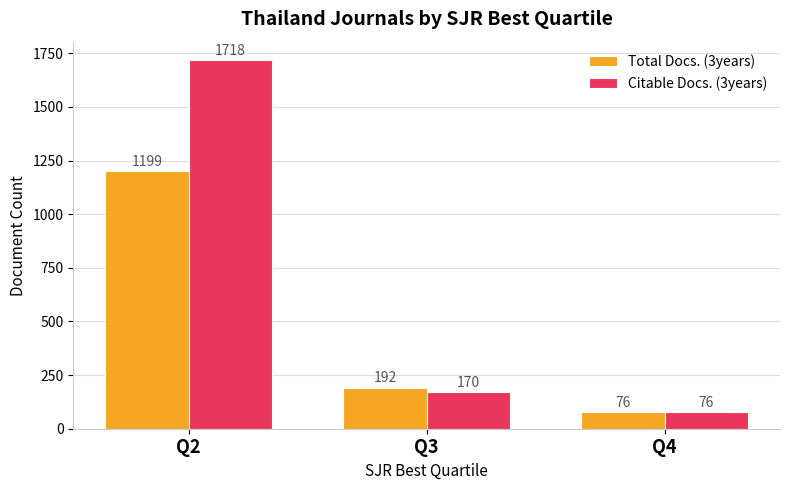

Where does the Total Docs. (3years) series first go above 192?

Q2